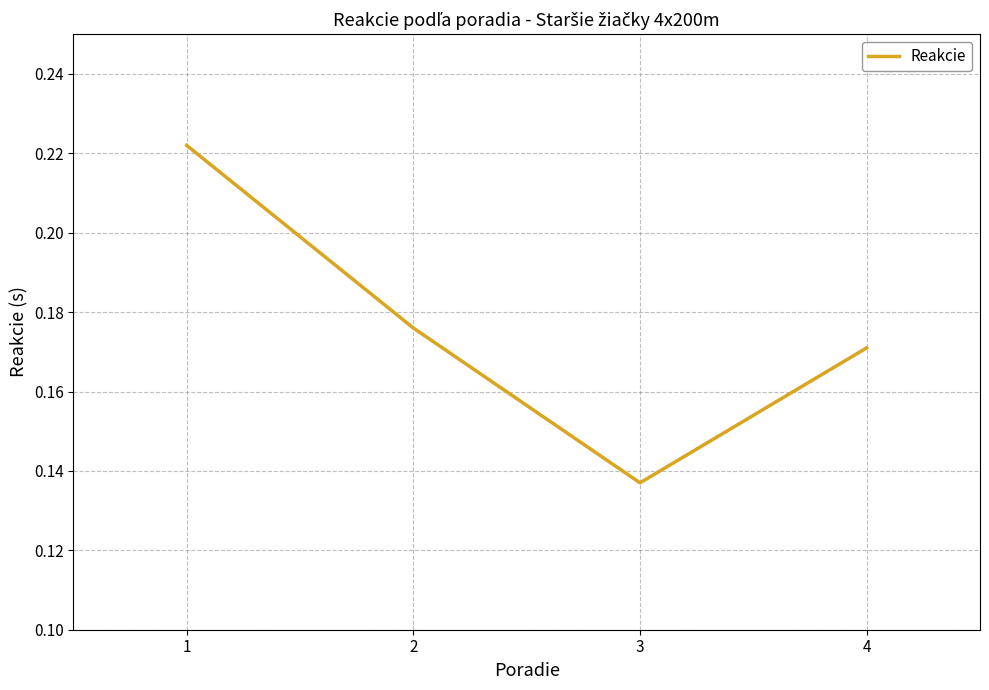

Which category has the lowest value across all series?

3